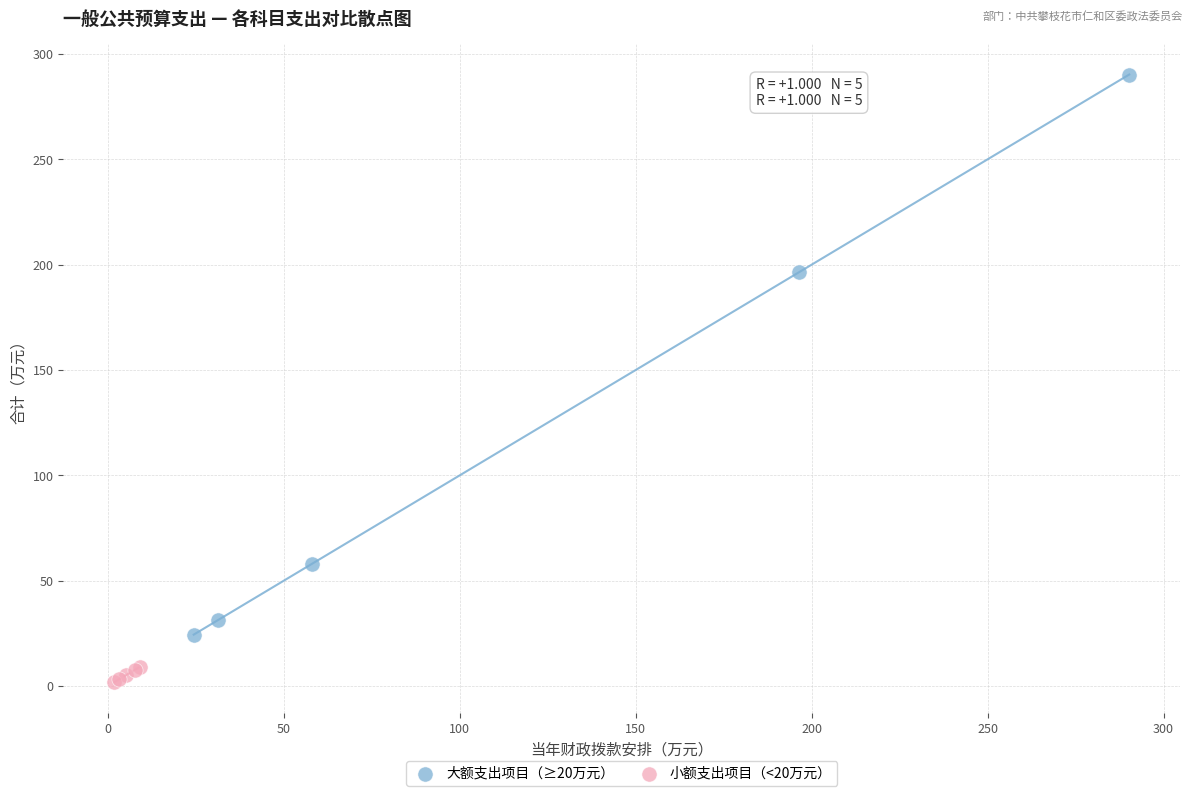

Which series contains the lowest Y value?

小额支出项目（<20万元）